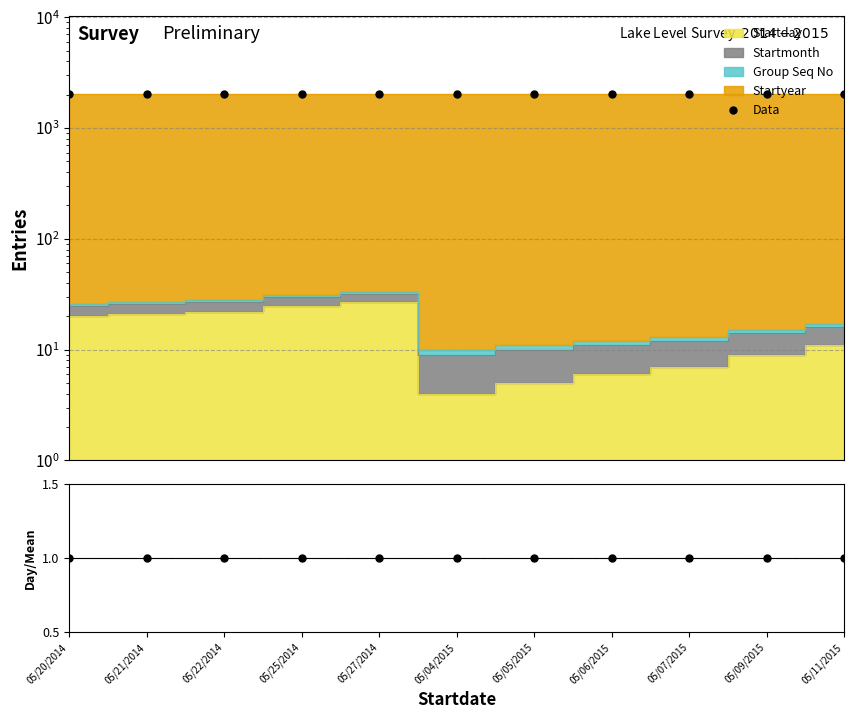

Reading left to right, transcribe all the data shown in this chart.

Data: 05/20/2014=2040	05/21/2014=2041	05/22/2014=2042	05/25/2014=2045	05/27/2014=2047	05/04/2015=2025	05/05/2015=2026	05/06/2015=2027	05/07/2015=2028	05/09/2015=2030	05/11/2015=2032
Data/Ref: 05/20/2014=1	05/21/2014=1	05/22/2014=1	05/25/2014=1	05/27/2014=1	05/04/2015=1	05/05/2015=1	05/06/2015=1	05/07/2015=1	05/09/2015=1	05/11/2015=1